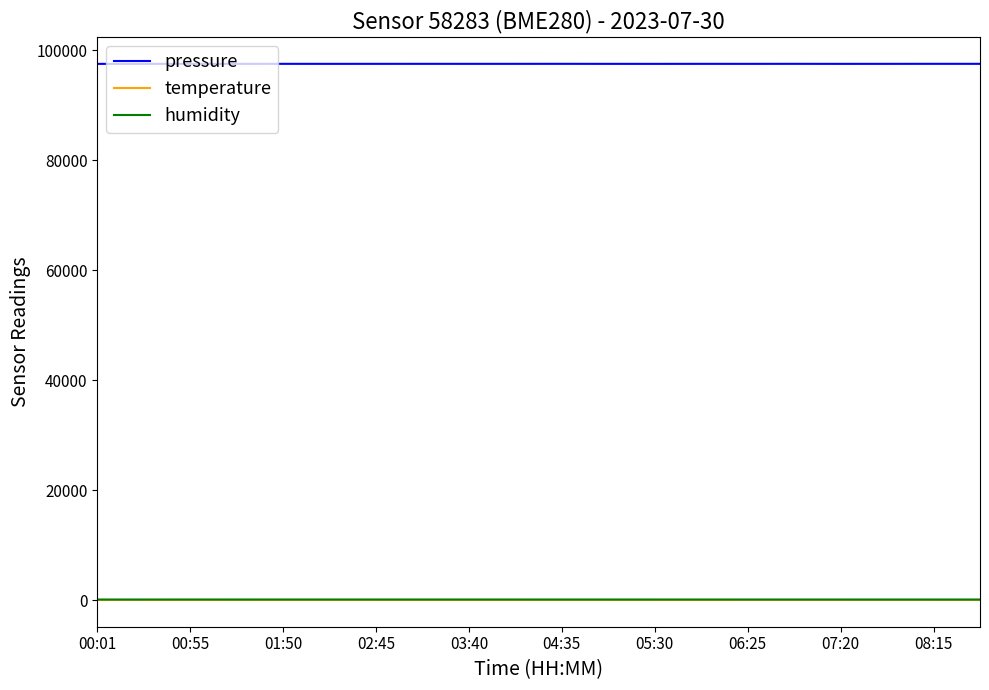

Count the number of data series in this chart.

3